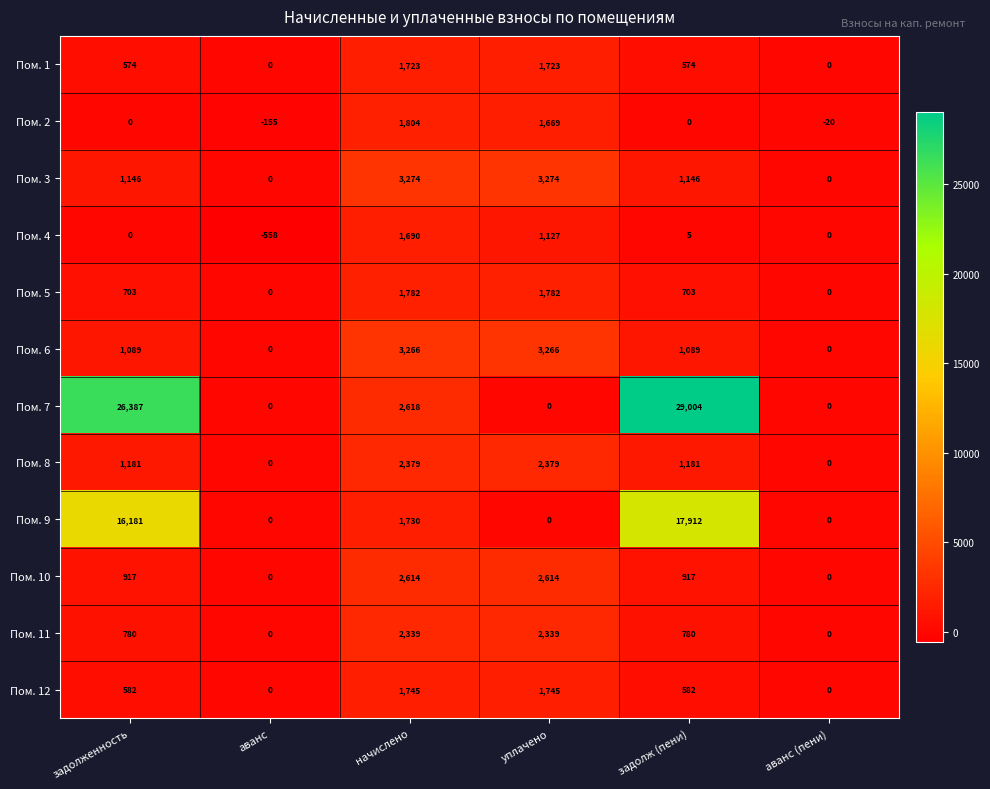

Which series changed the most between задолженность and аванс (пени)?

Пом. 7